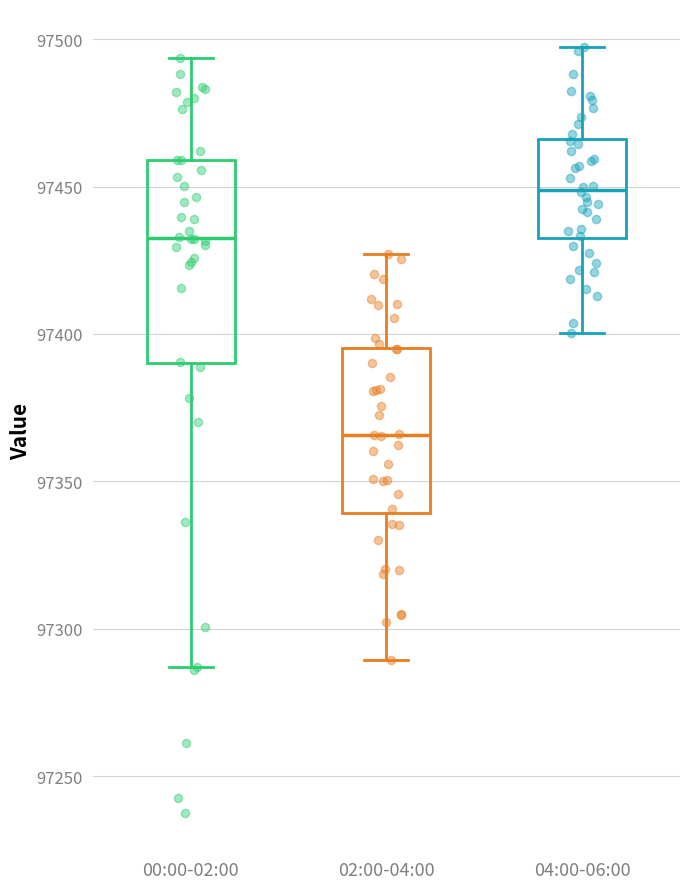

Which box is the tallest, from its lower edge to its upper edge?

00:00-02:00